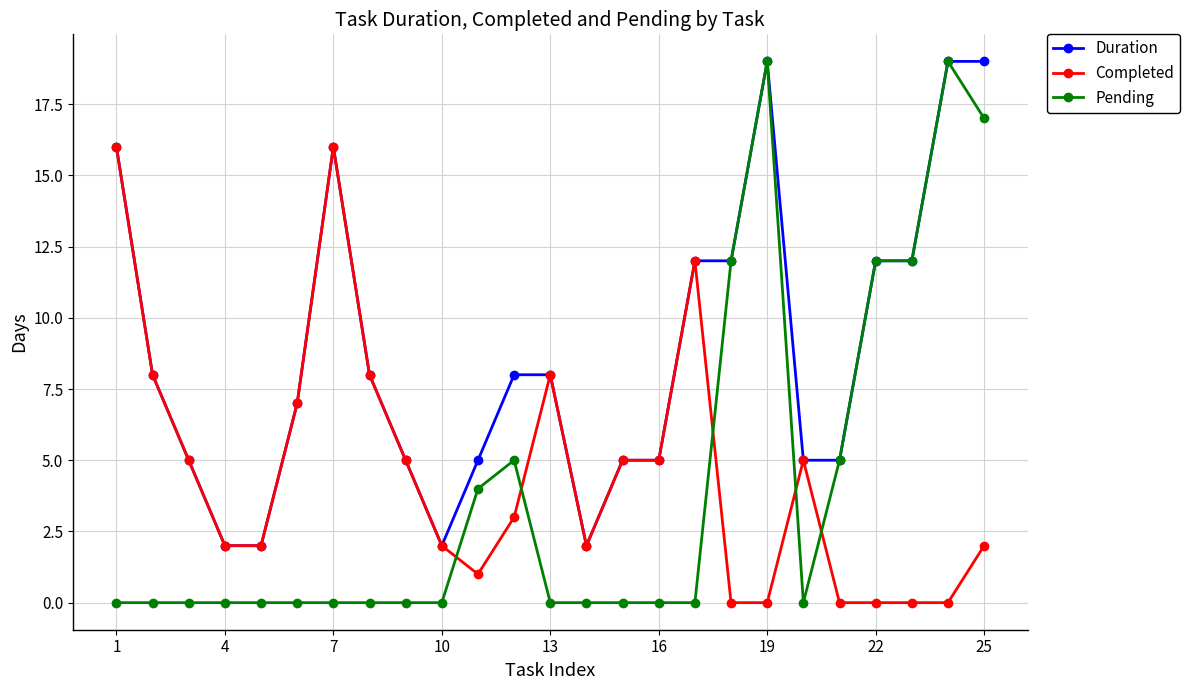

Which series has the largest total across all categories?

Duration